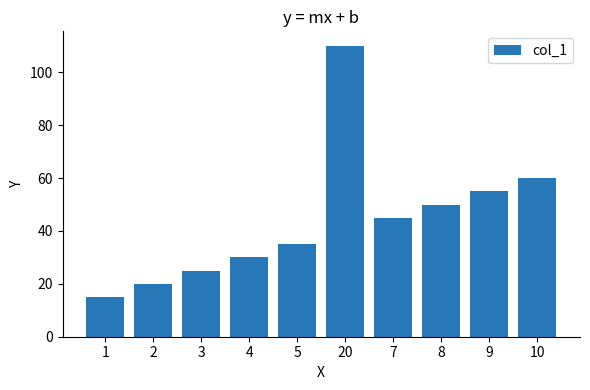

Count the number of data series in this chart.

1